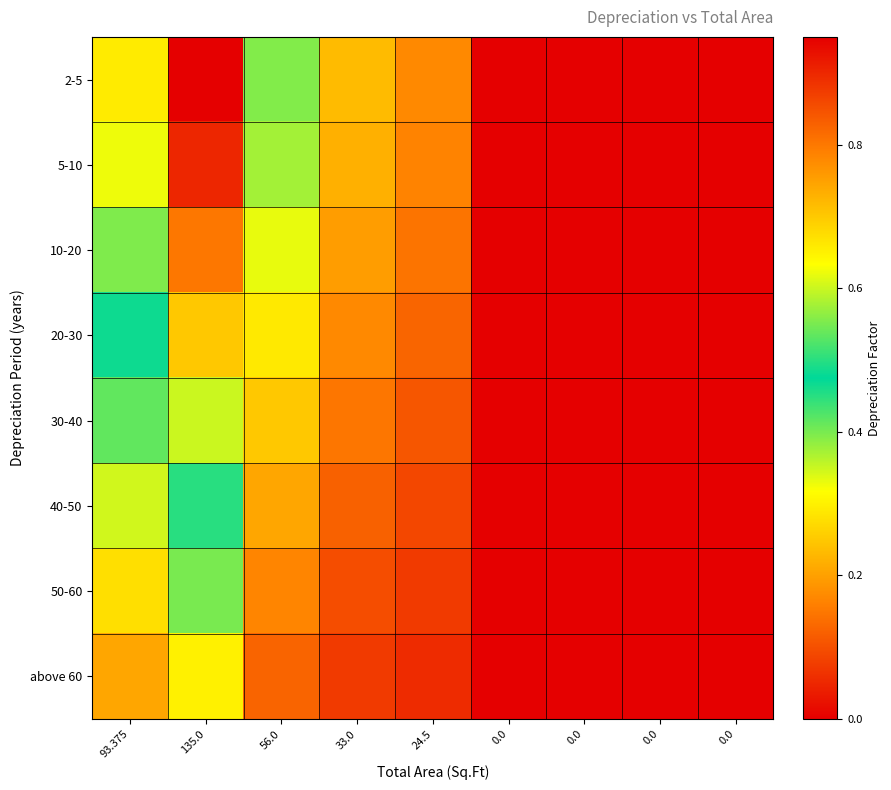

At which category is the sum across all series the highest?

135.0